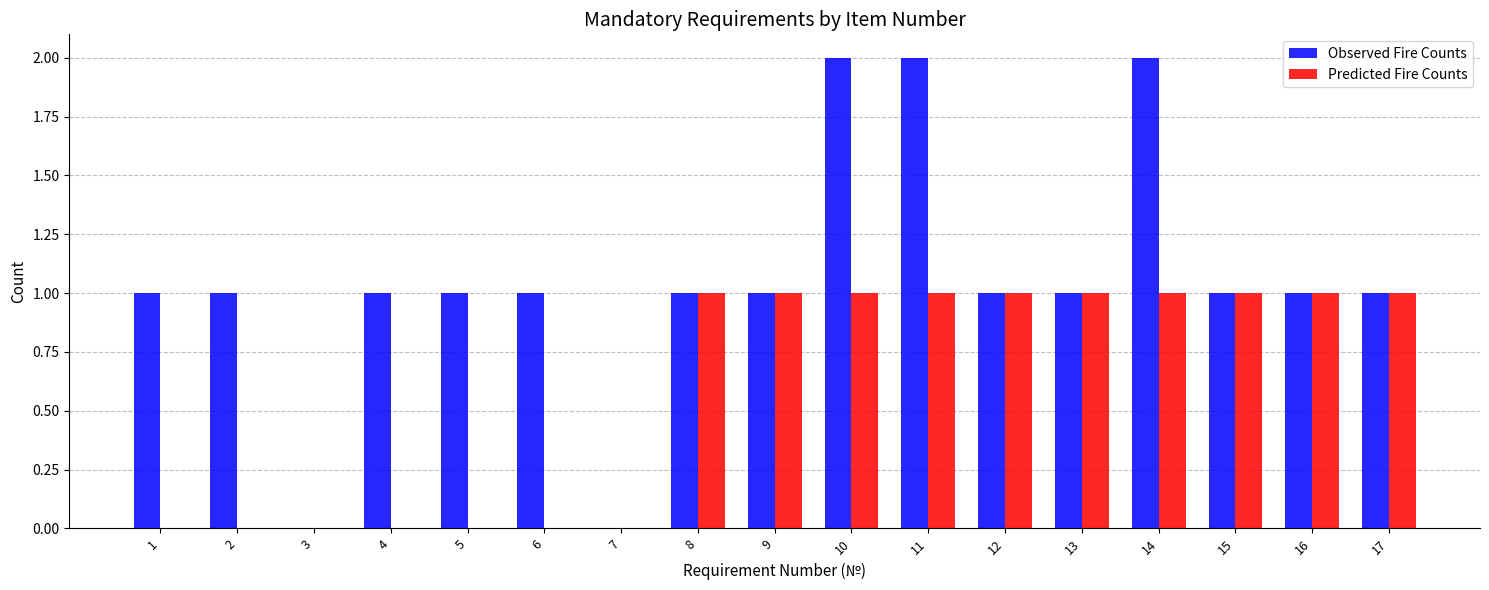

Count the Predicted Fire Counts values in the range 0 to 1.

17